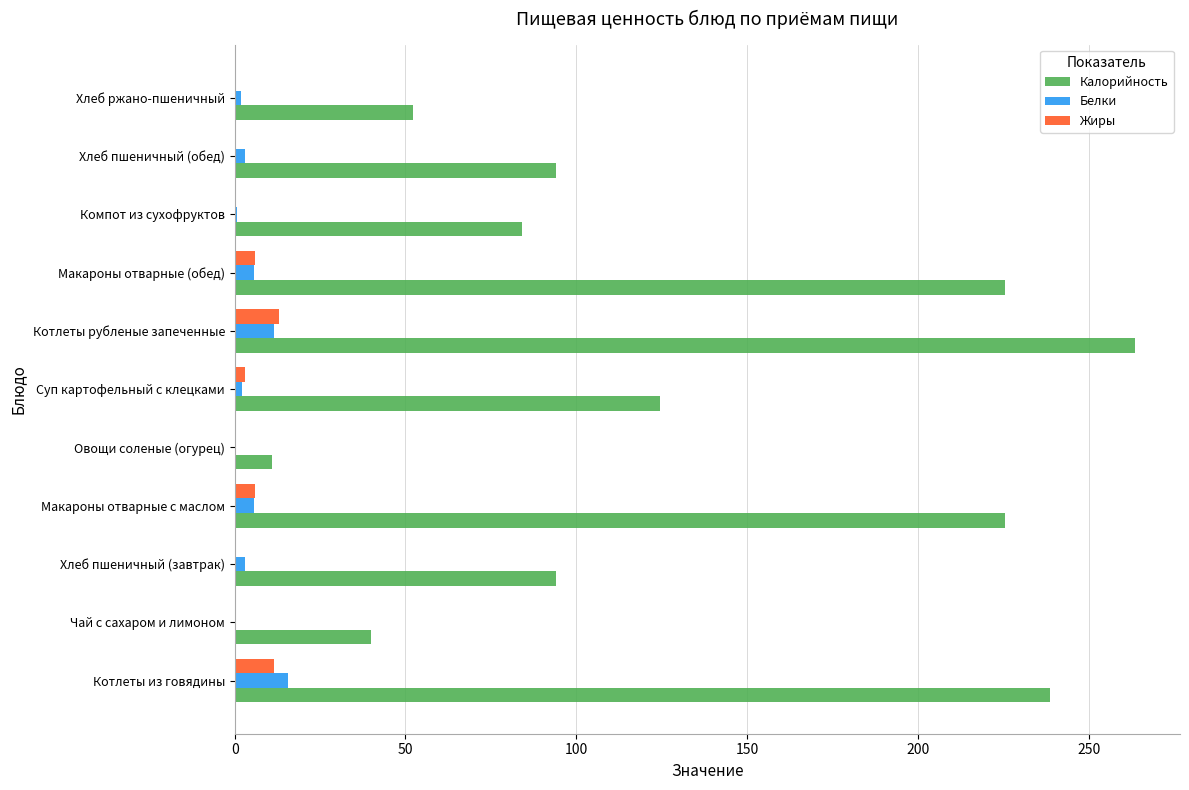

Which series changed the most between Макароны отварные с маслом and Котлеты рубленые запеченные?

Калорийность